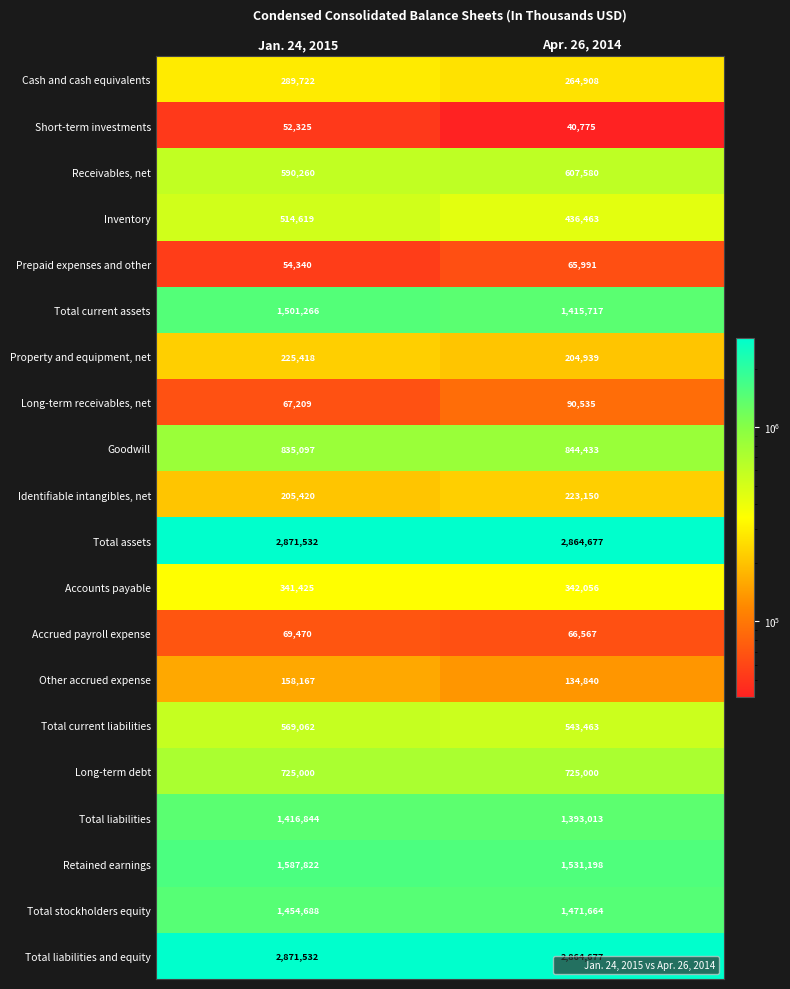

True or false: Total stockholders equity has a value of 1454688 at Jan. 24, 2015.

True